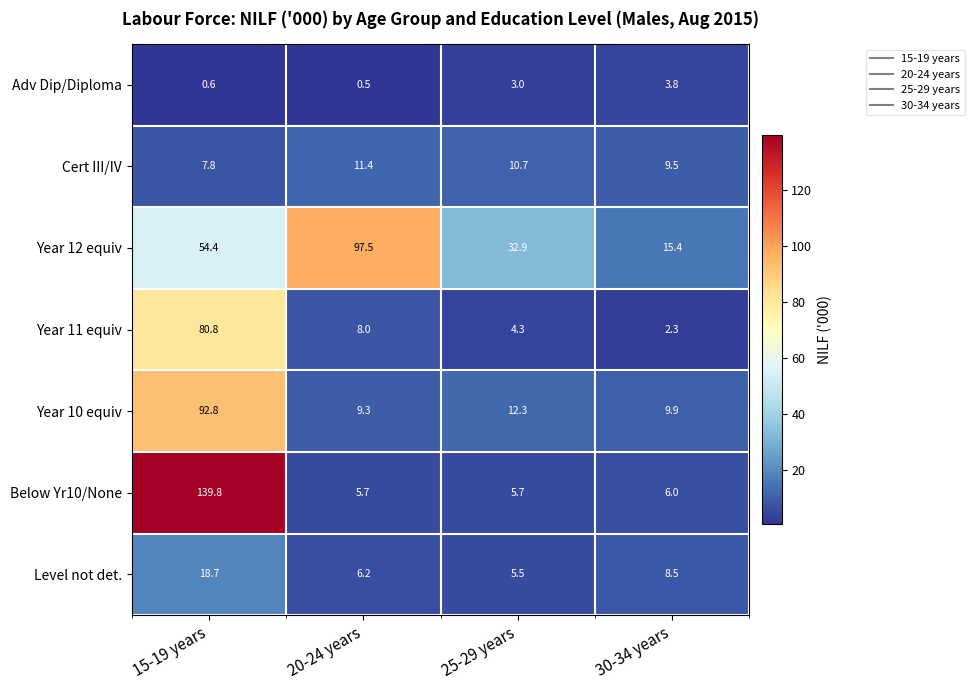

Which series changed the most between 25-29 years and 30-34 years?

Year 12 equiv